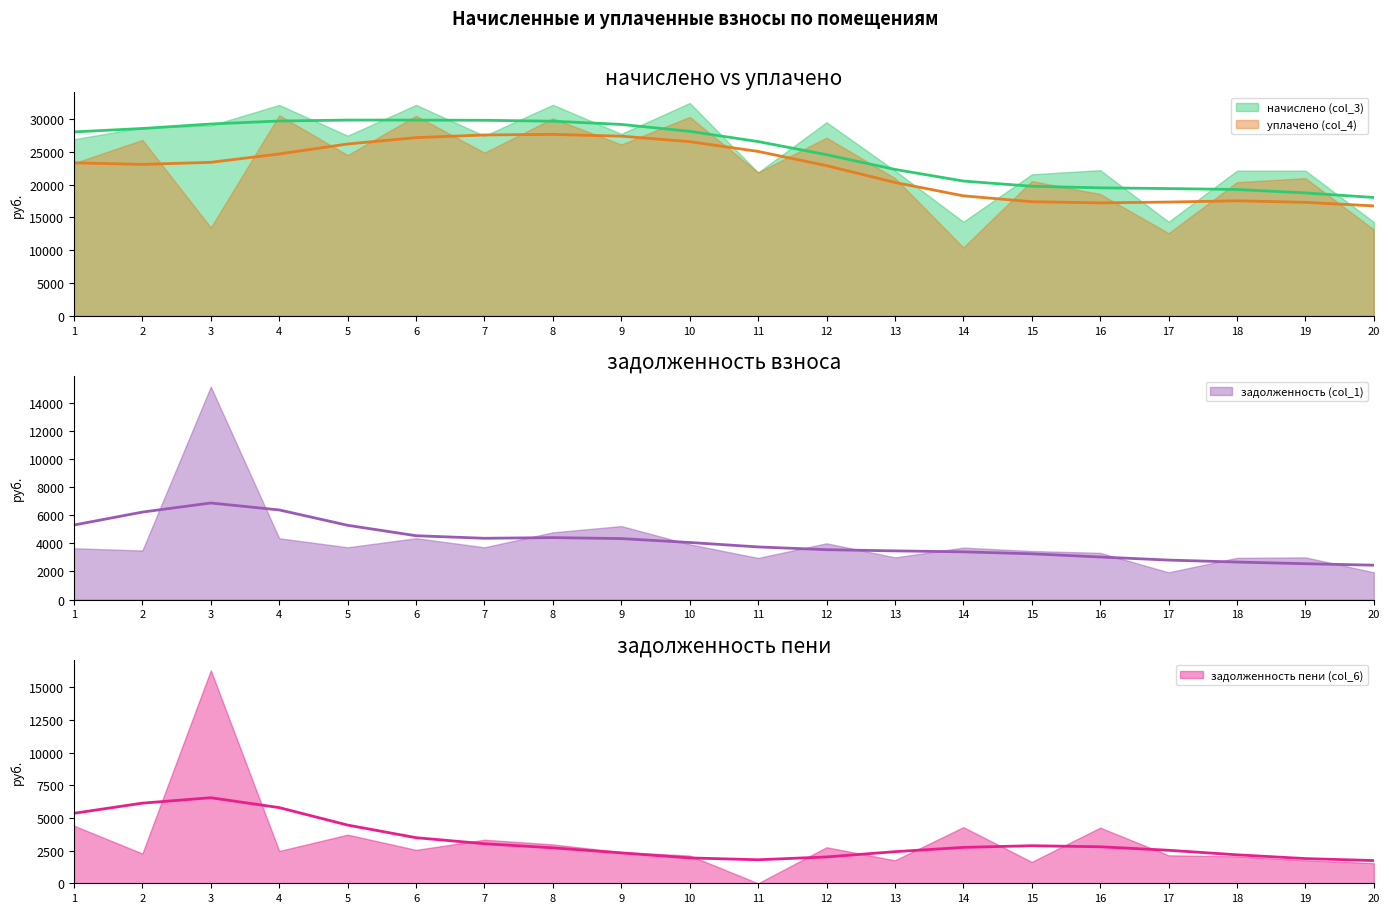

What is the difference between the maximum and second lowest values in the уплачено (col_4) series?

17951.6